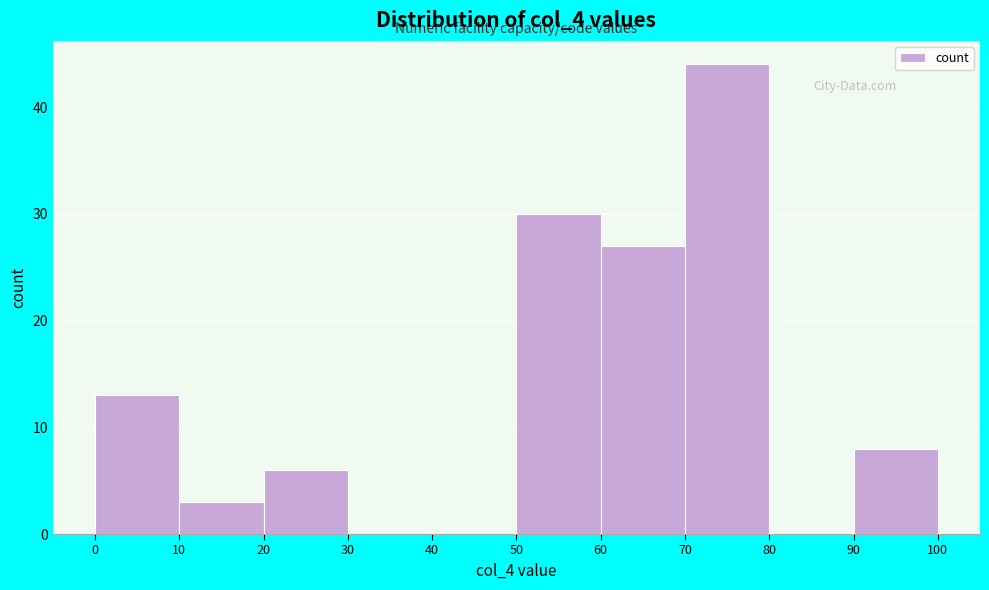

Which range on the x-axis has the tallest bar?

70 to 80